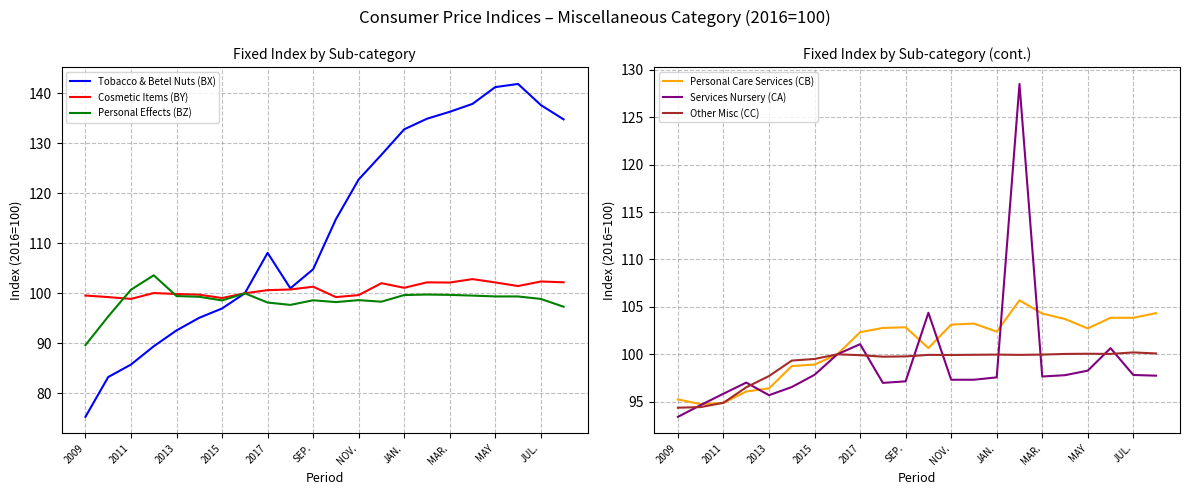

Does the chart display data point markers on the line(s)?

No